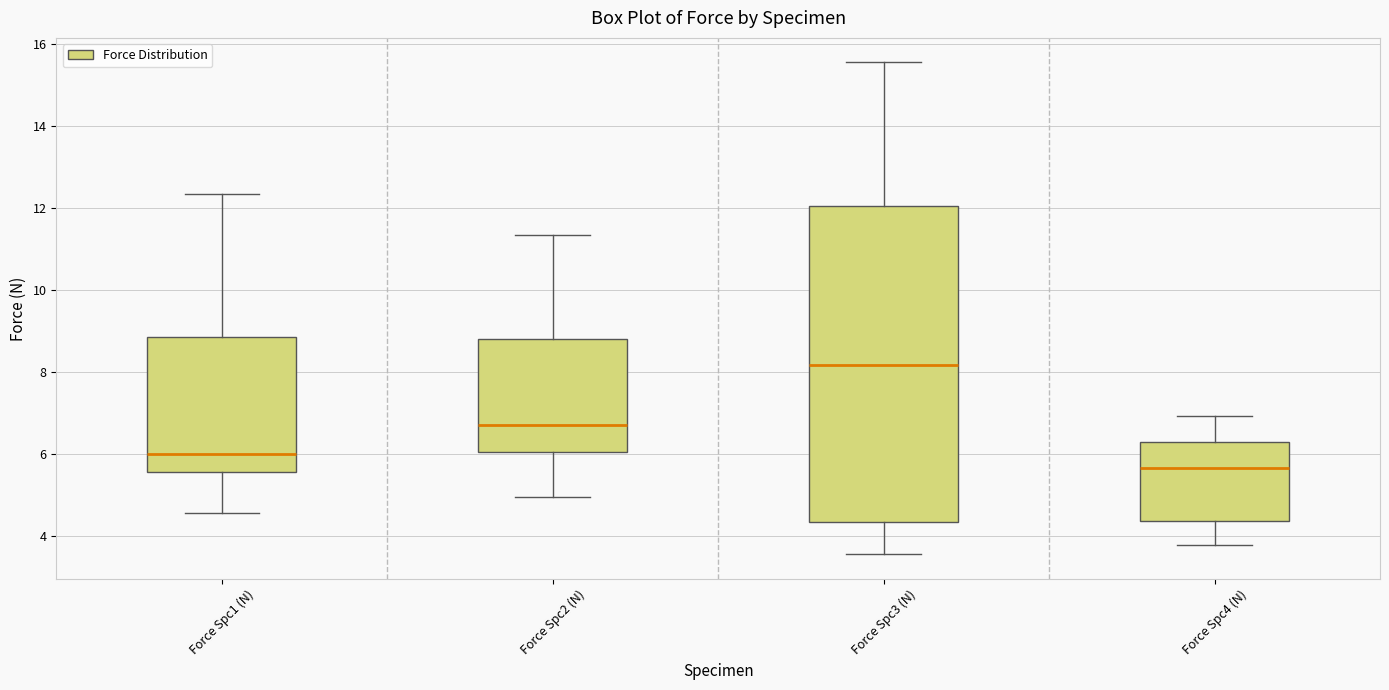

Reading left to right, read every box against the y-axis: the position of its median line, the range the box covers, and the ends of its whiskers. The values are not printed on the chart, so give them approximately, as read against the axis.

Force Spc1 (N): median 6.0, box 5.6 to 8.8, whiskers 4.6 to 12.4
Force Spc2 (N): median 6.8, box 6.0 to 8.8, whiskers 5.0 to 11.4
Force Spc3 (N): median 8.2, box 4.4 to 12.0, whiskers 3.6 to 15.6
Force Spc4 (N): median 5.6, box 4.4 to 6.2, whiskers 3.8 to 7.0